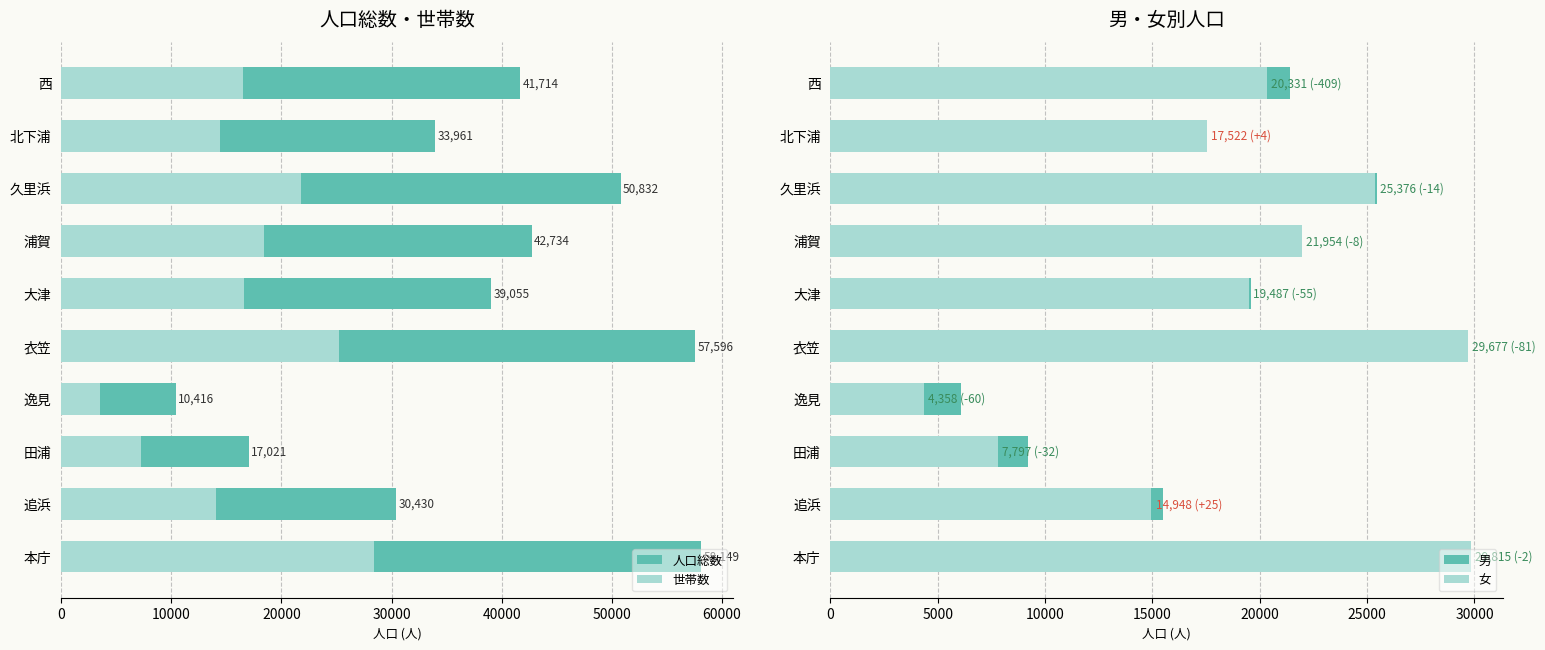

What is the greatest value displayed?

58149